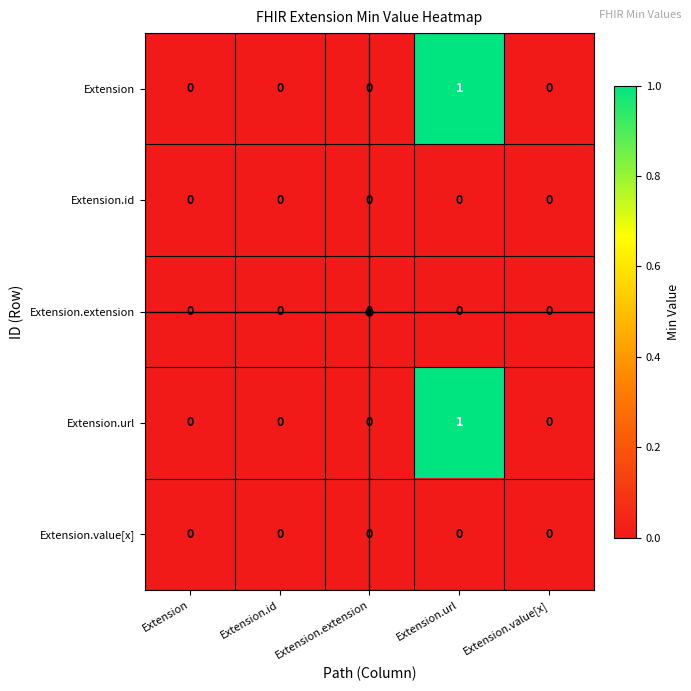

The value of Extension.value[x] at Extension.extension is 0. True or false?

True